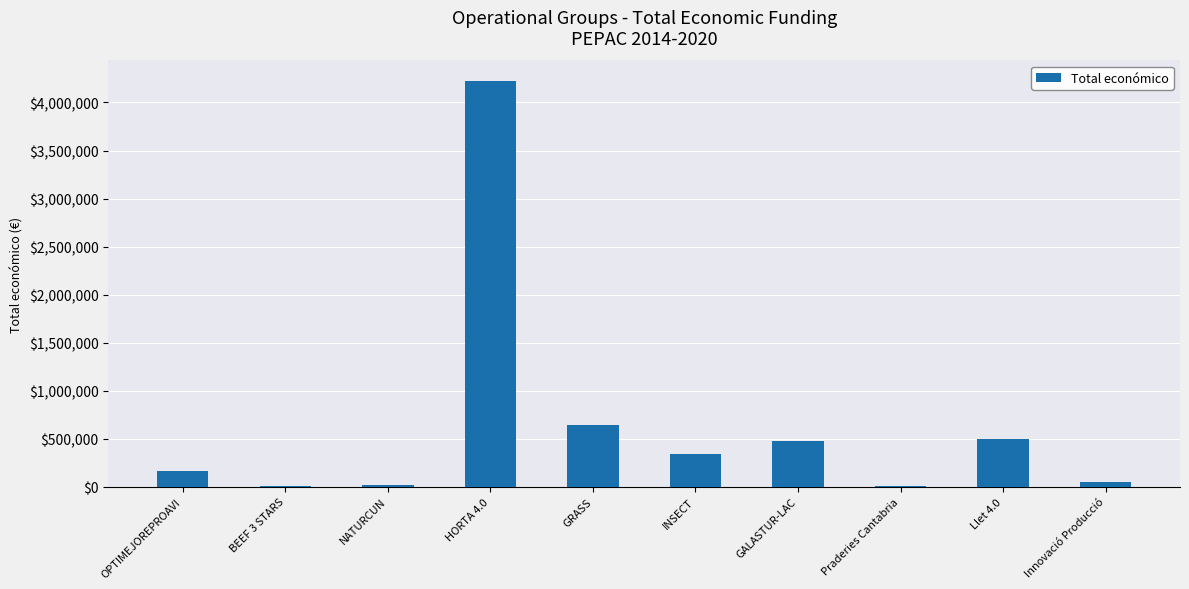

The chart shows a value of 49300 at Innovació Producció. True or false?

True